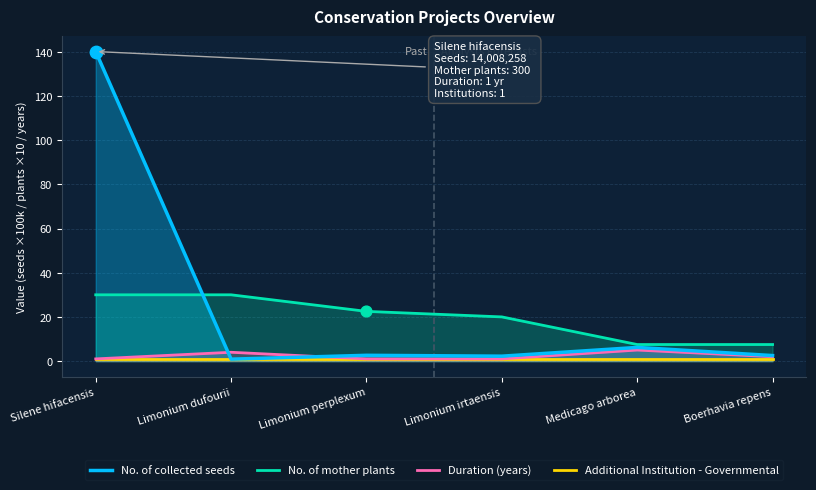

Is the value of No. of collected seeds at Silene hifacensis greater than the value of Duration (years) at Silene hifacensis?

Yes